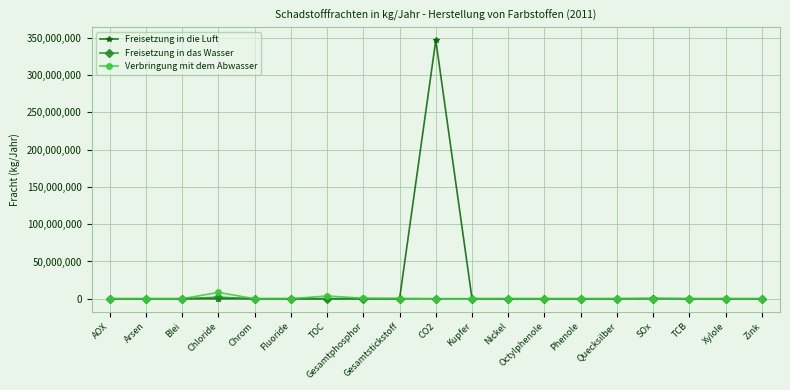

True or false: Freisetzung in die Luft has a value of 109842414 at Zink.

False